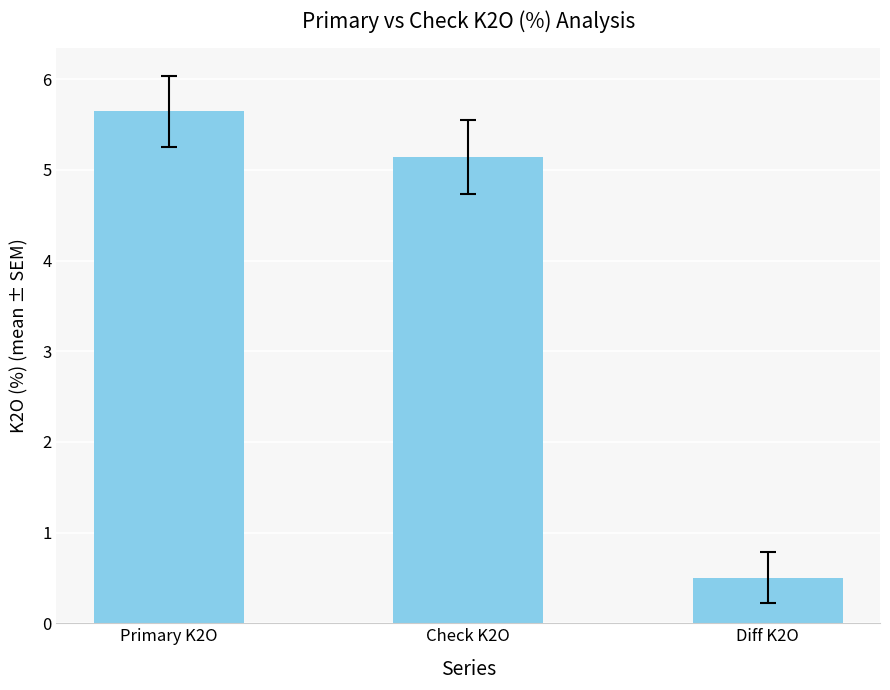

What is the smallest value displayed?

0.5